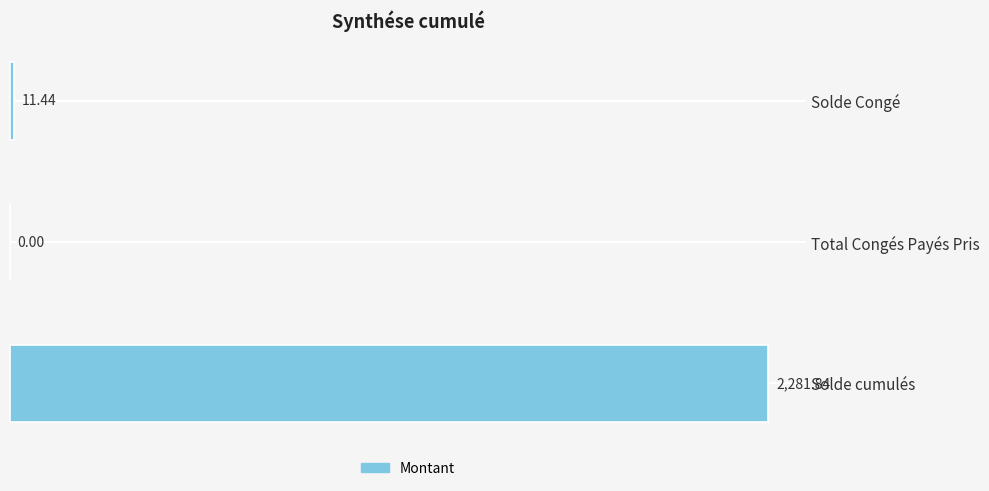

At which category does the chart reach its peak across all series?

Solde cumulés